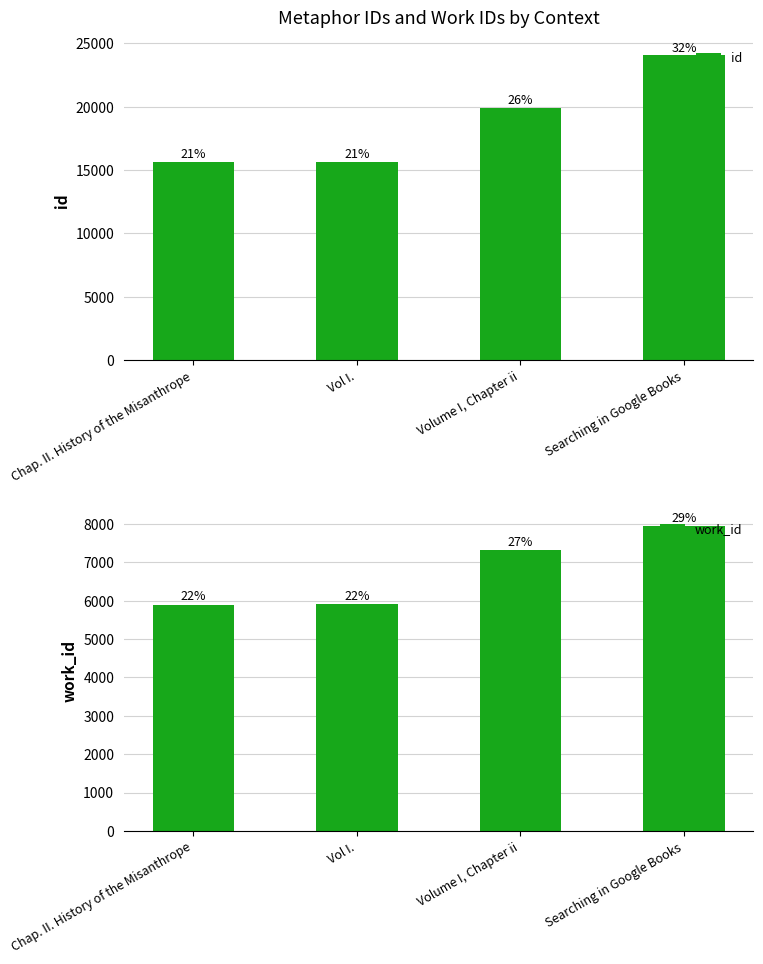

Reading left to right, transcribe all the data shown in this chart.

id: 15647	15669	19906	24054
work_id: 5893	5902	7307	7937